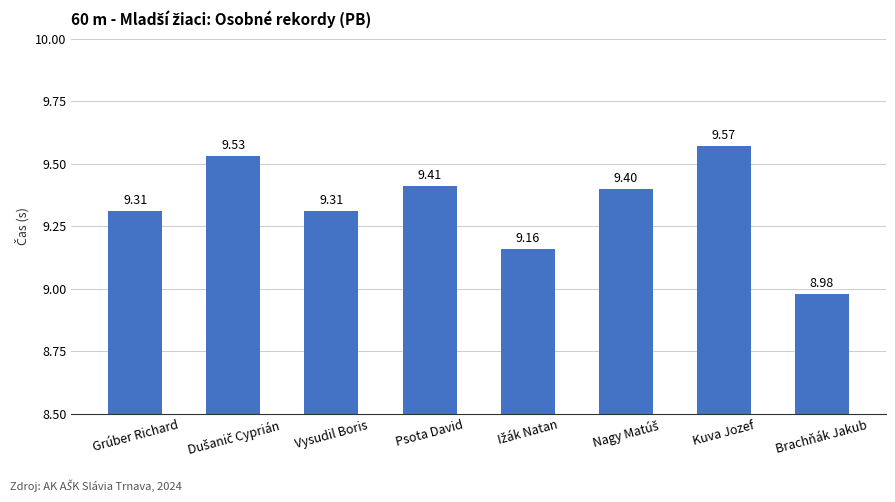

How many bars are there in total?

8